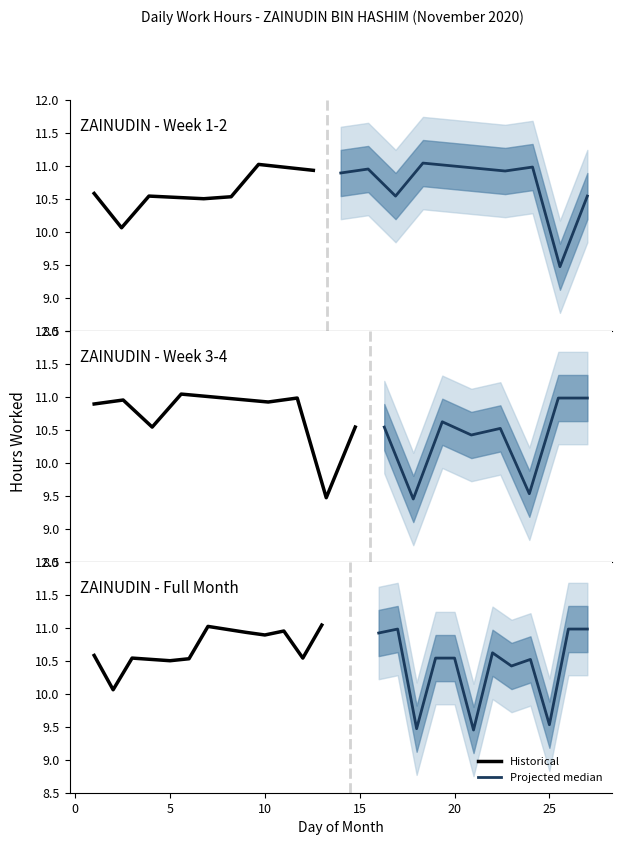

How many lines are shown in the chart?

2